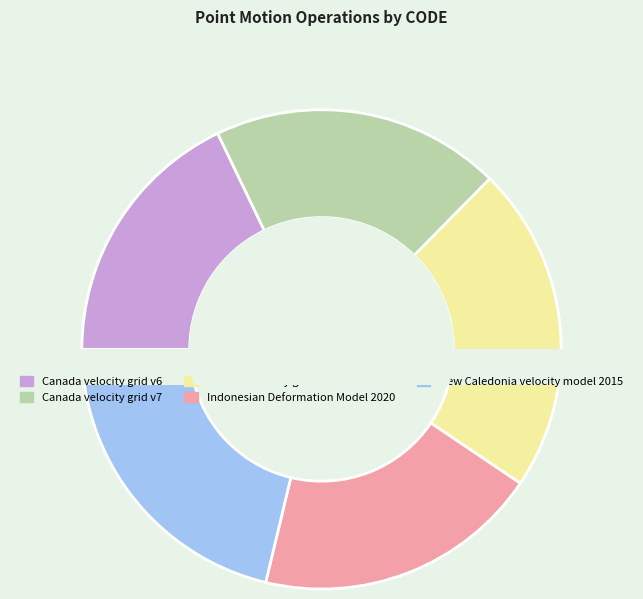

What percentage do New Caledonia velocity model 2015 and Canada velocity grid v7 together represent?

40.8%